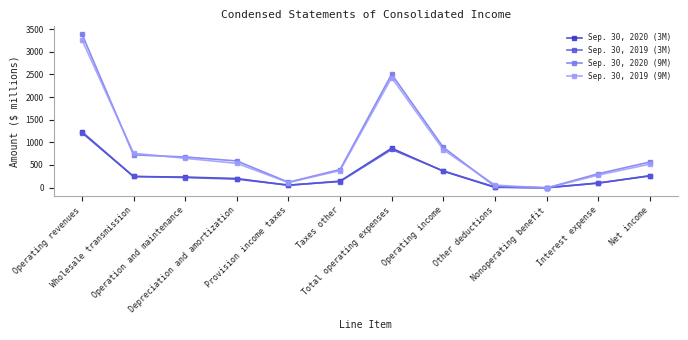

Between Taxes other and Other deductions, which series saw the biggest shift?

Sep. 30, 2020 (9M)